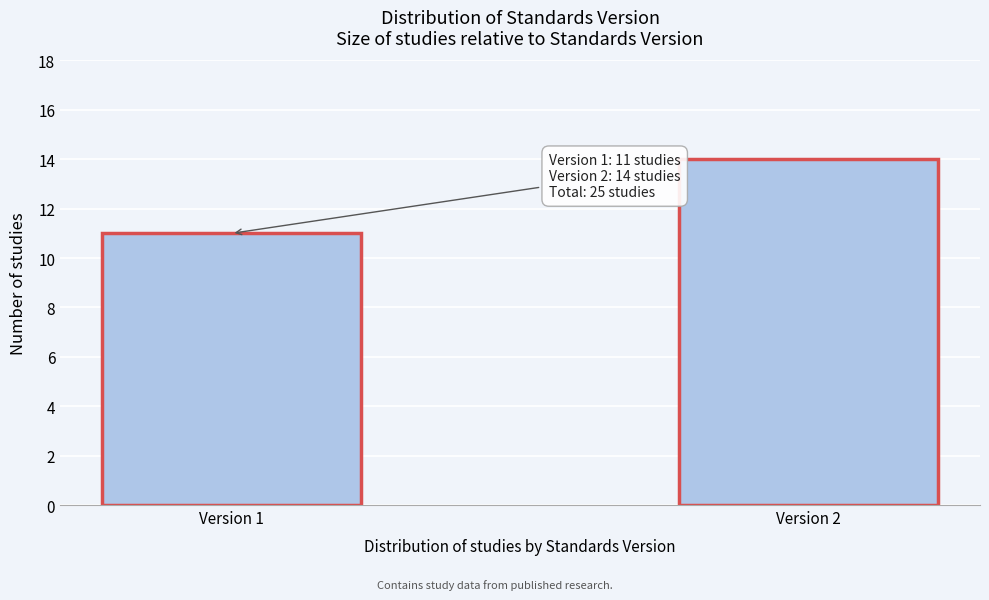

Reading left to right, list all the values displayed in this chart.

11	14